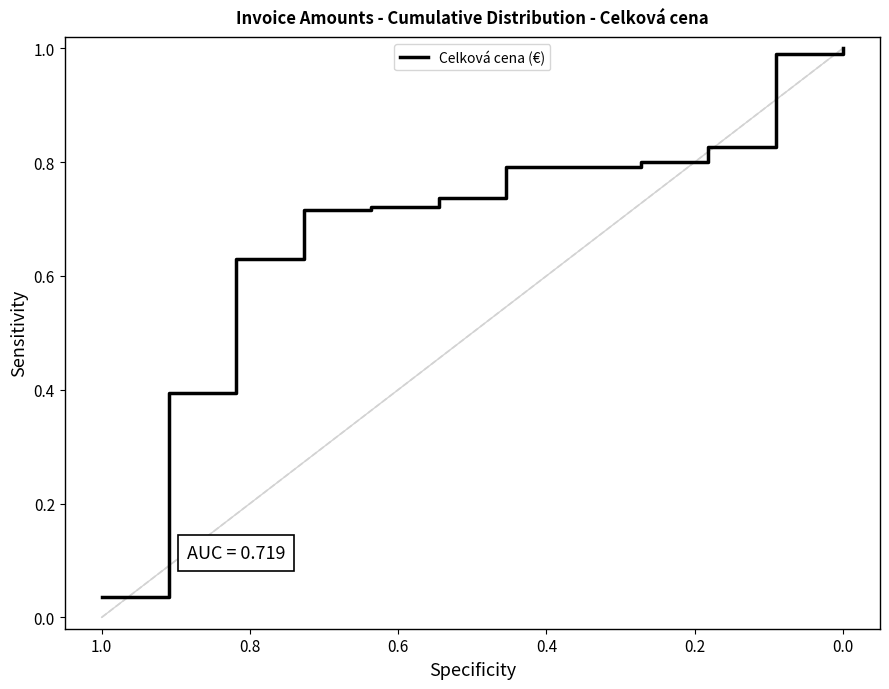

What is the greatest value displayed?

1.0